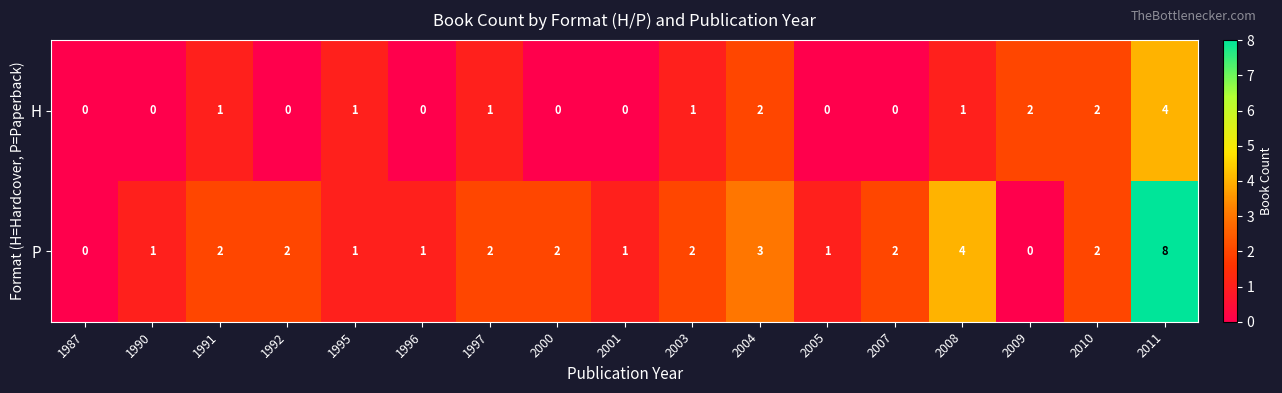

How many positive values does the H series have?

9